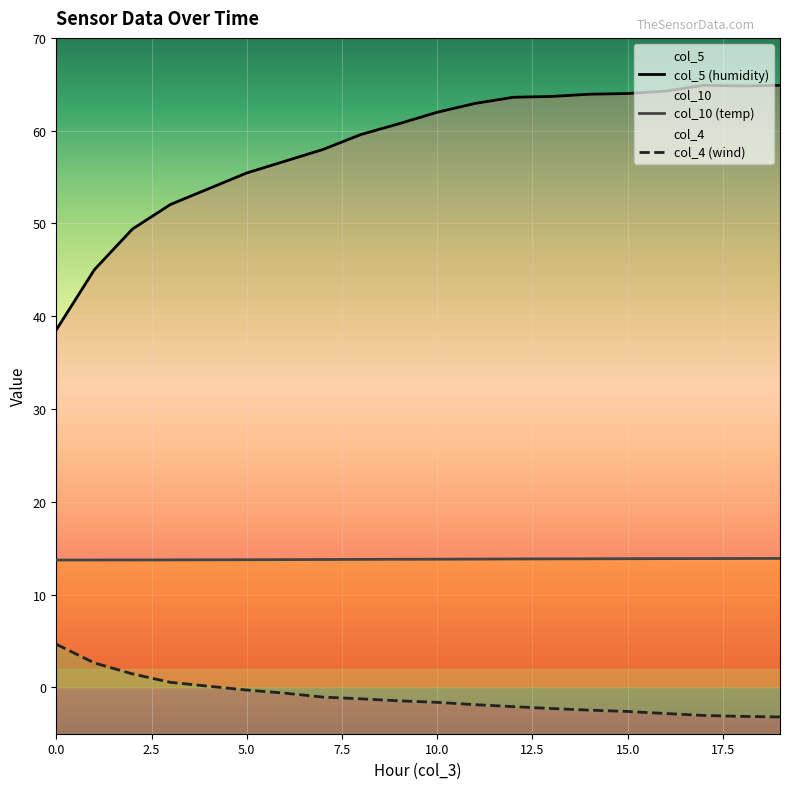

How many interior local valleys does the col_5 series have?

1